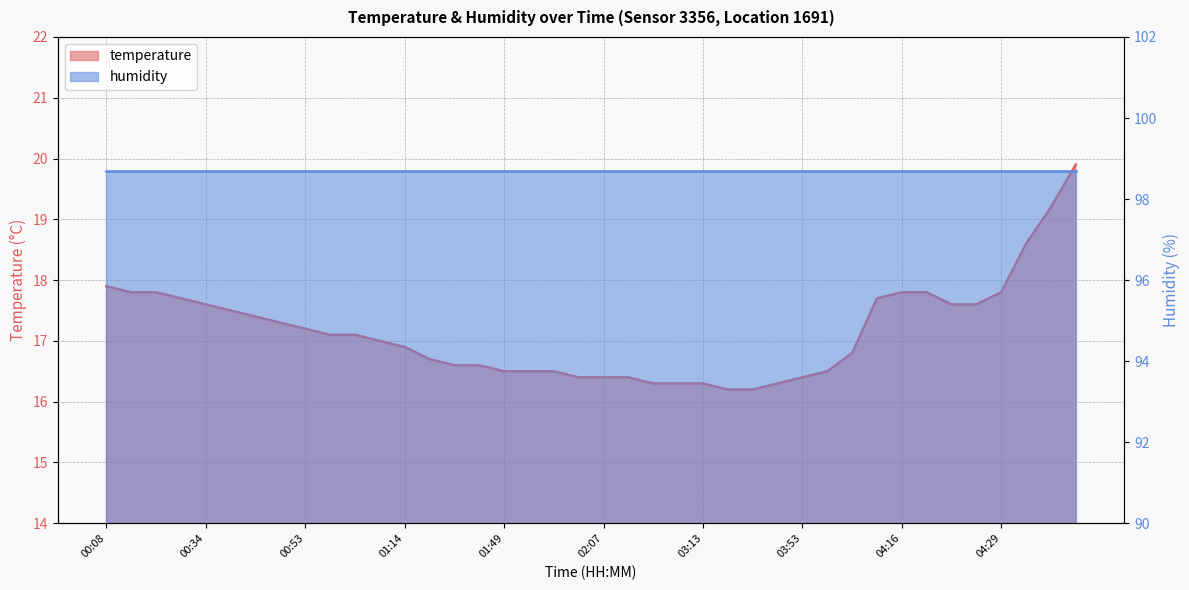

What is the label of the 14th point from the left?

01:35